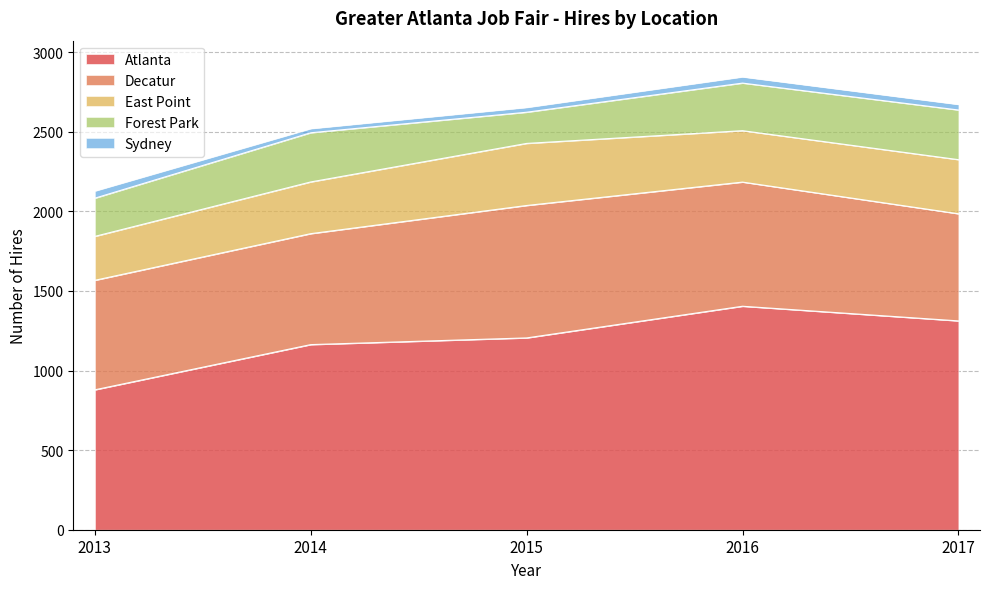

True or false: Forest Park and East Point cross at least once.

False